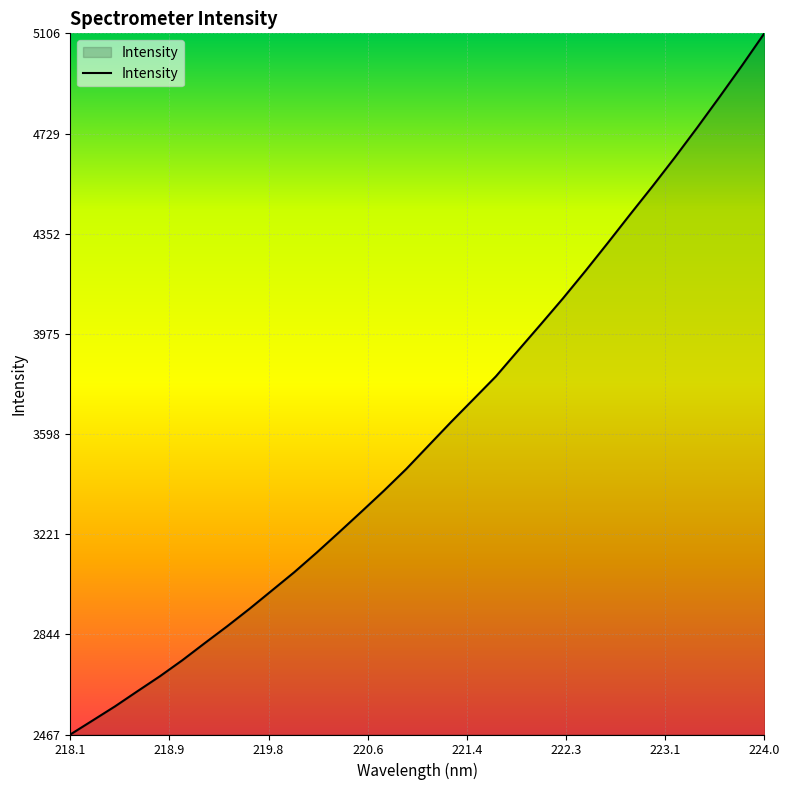

What is the maximum value shown in the chart?

5105.9